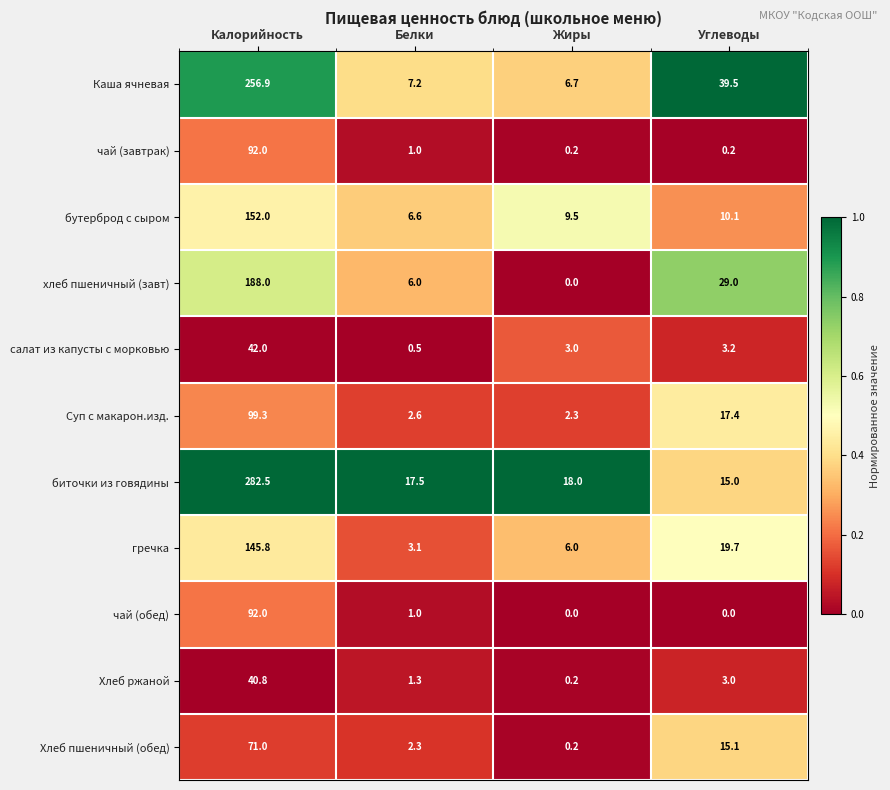

What is the total value across all series at Белки?

49.1